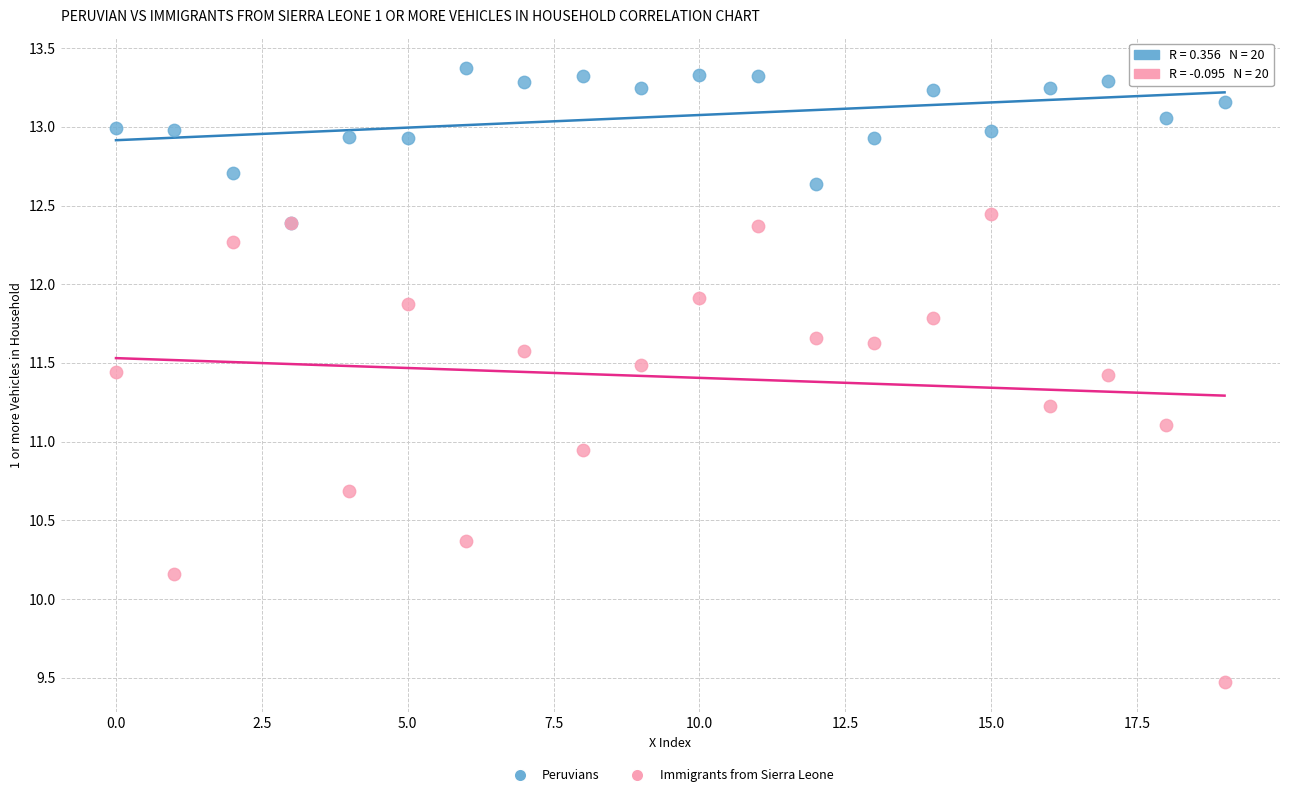

What are all the series names shown in the legend?

Peruvians, Immigrants from Sierra Leone